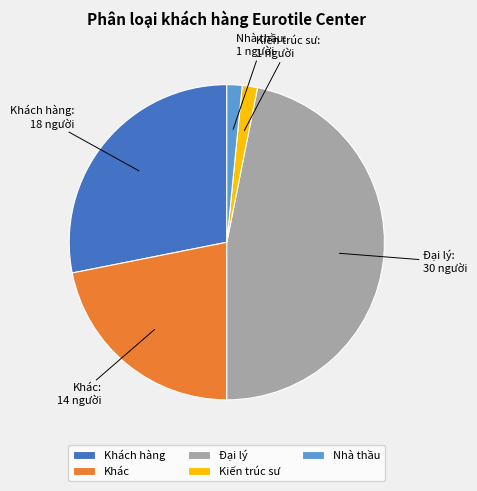

Is it true that Đại lý is 47% of the pie?

True